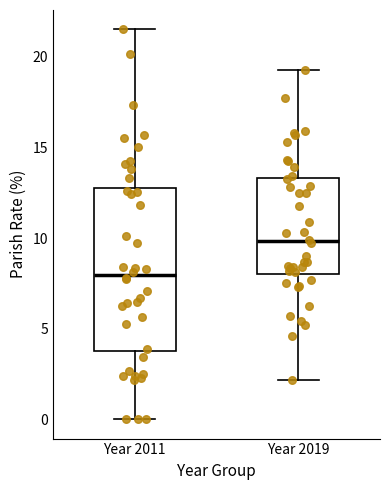

Comparing the boxes themselves (not the whiskers), which one is the tallest?

Year 2011